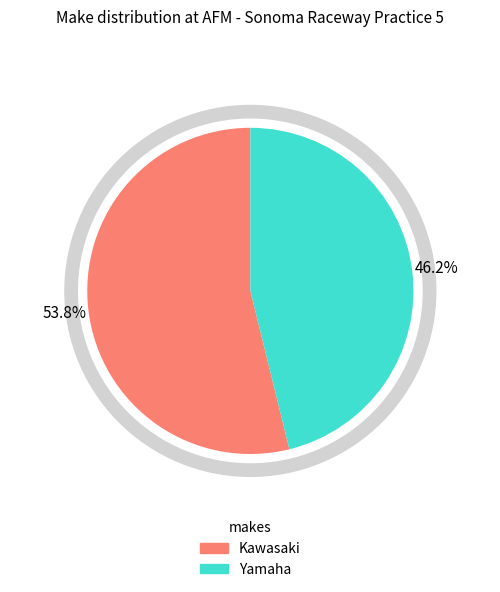

How many segments does this pie chart have?

2